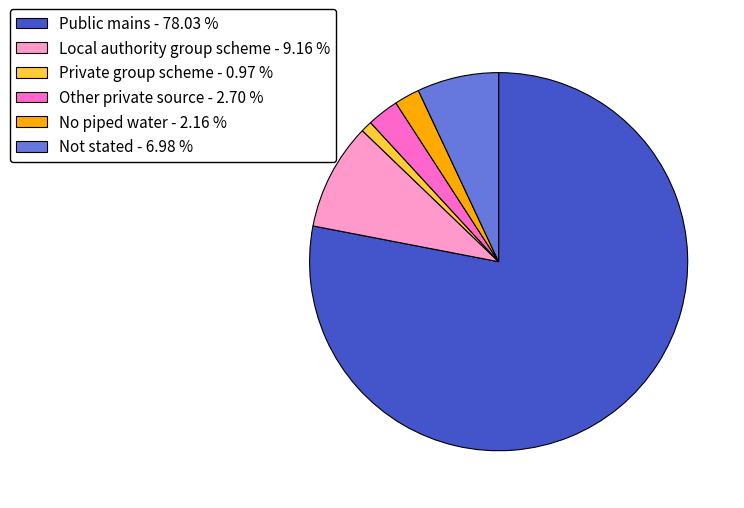

Rank the categories by value from lowest to highest.

Private group scheme, No piped water, Other private source, Not stated, Local authority group scheme, Public mains